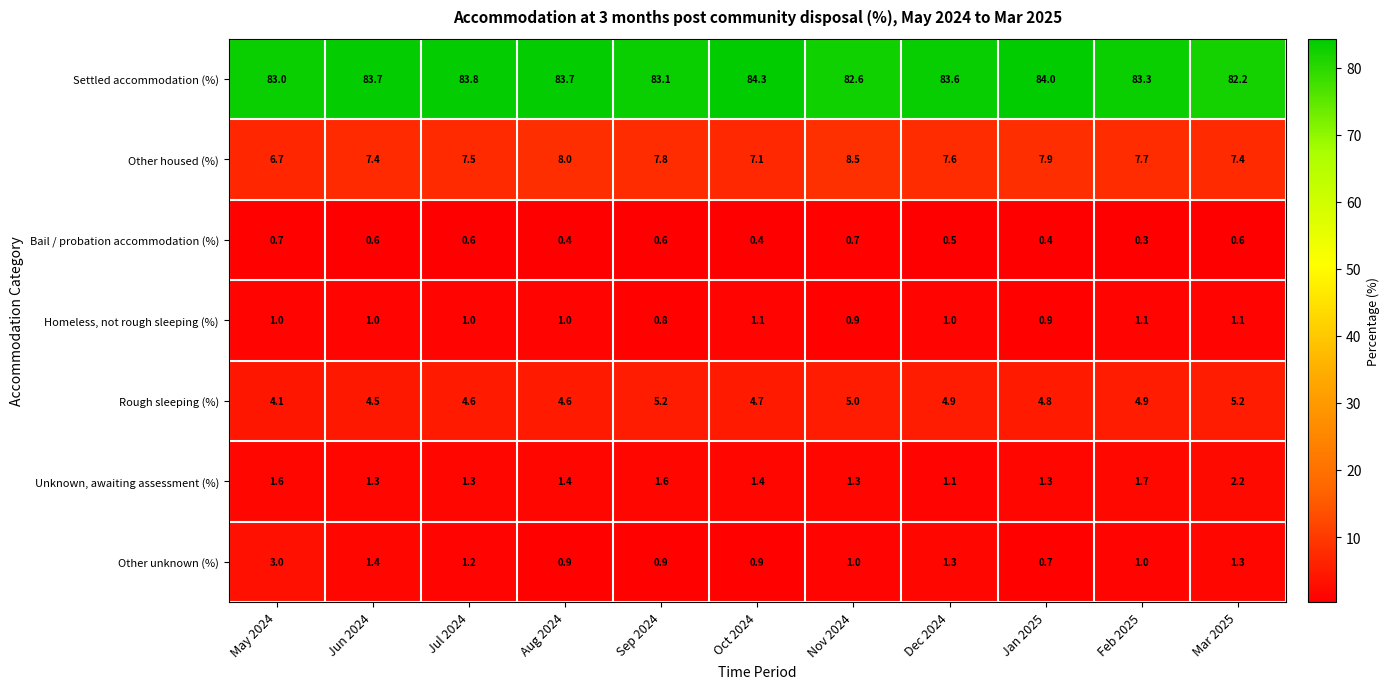

Count the number of categories in the chart.

11